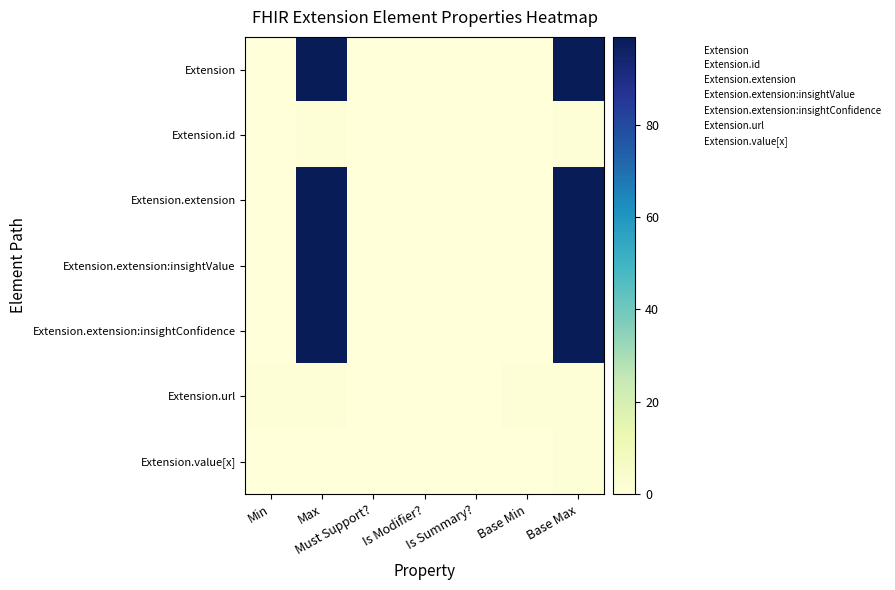

Which label corresponds to the smallest value in the chart?

Min